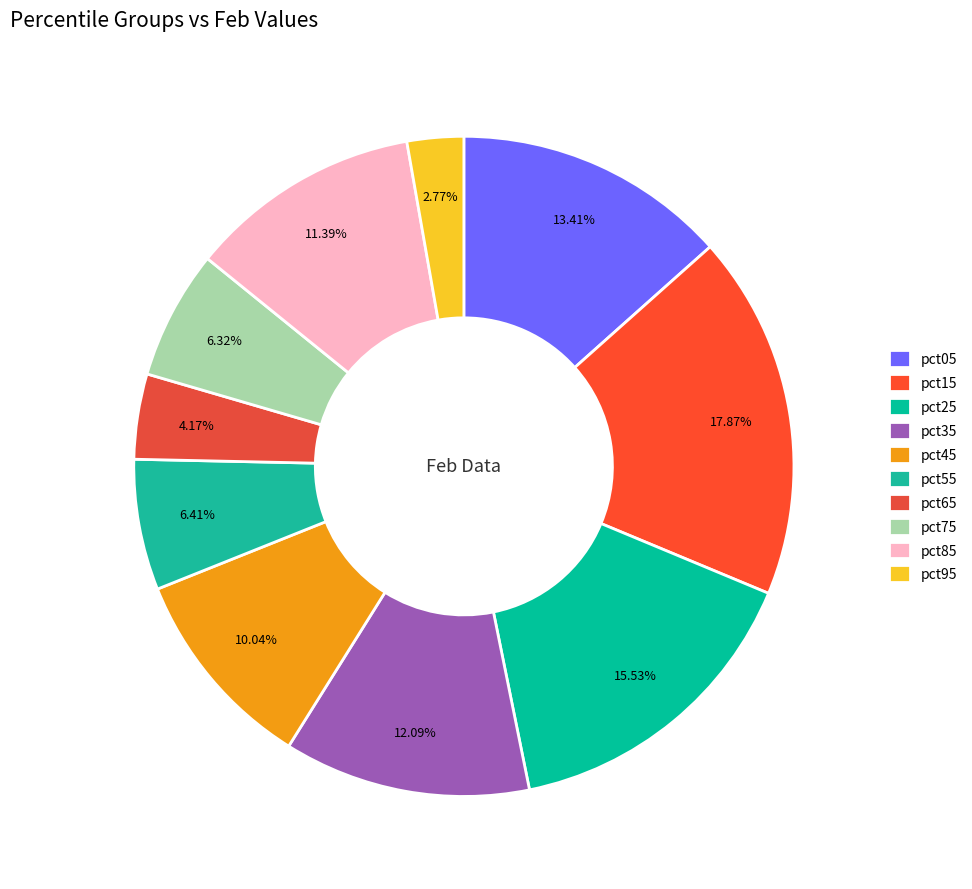

Does any single category account for the majority?

No